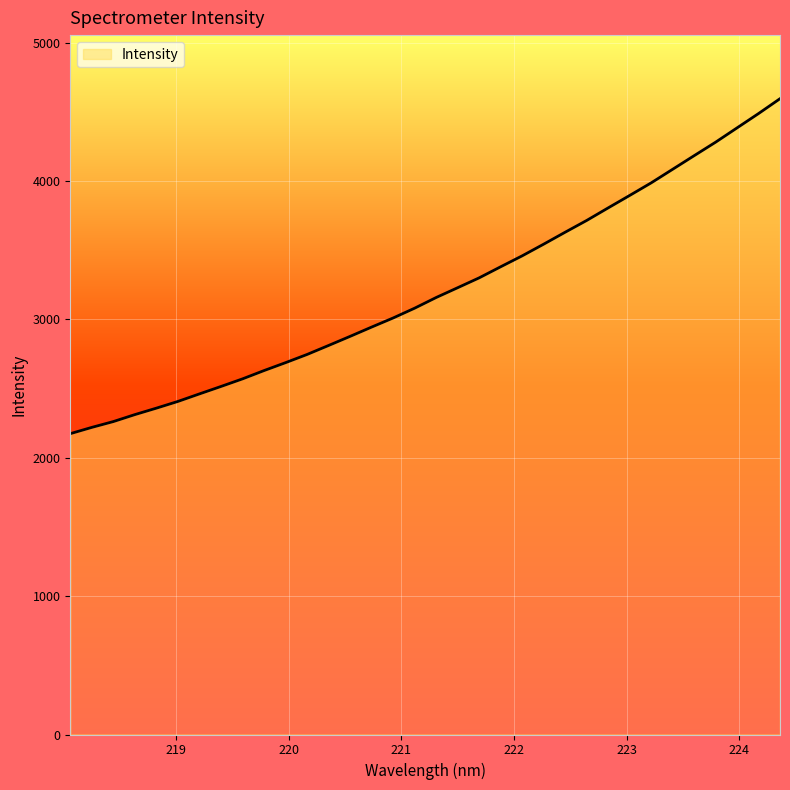

What is the difference between the maximum and minimum values?

2420.8